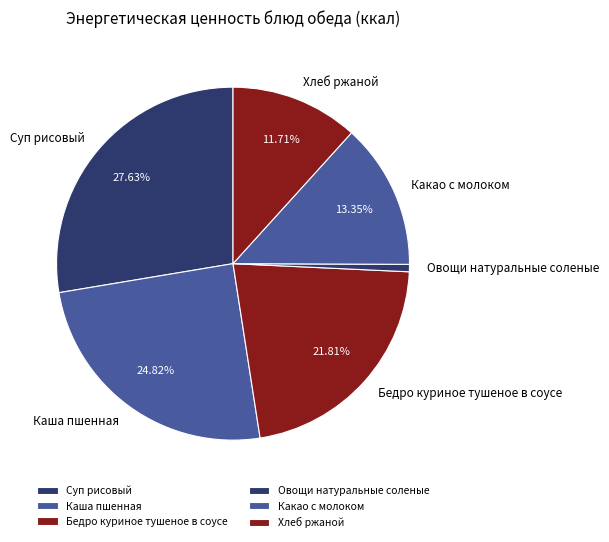

Rank the categories by value from highest to lowest.

Суп рисовый, Каша пшенная, Бедро куриное тушеное в соусе, Какао с молоком, Хлеб ржаной, Овощи натуральные соленые